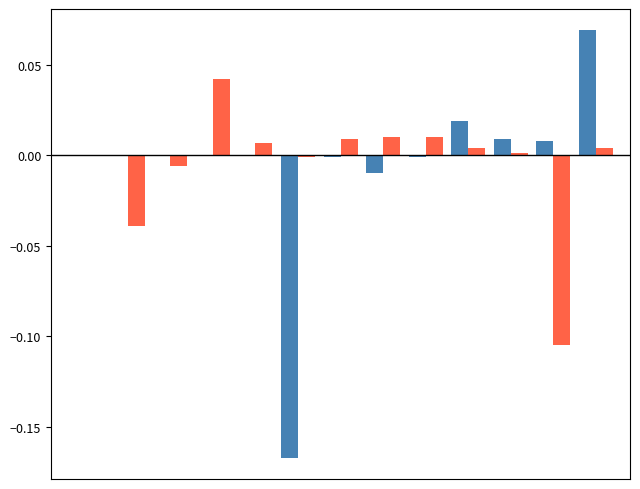

Does the chart contain stacked bars?

No